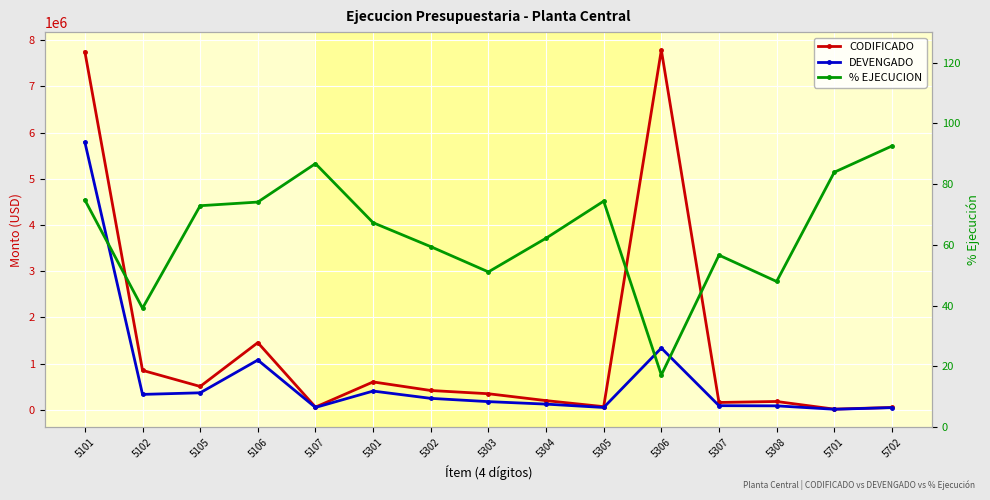

Read the % EJECUCION value at 5307.

56.6